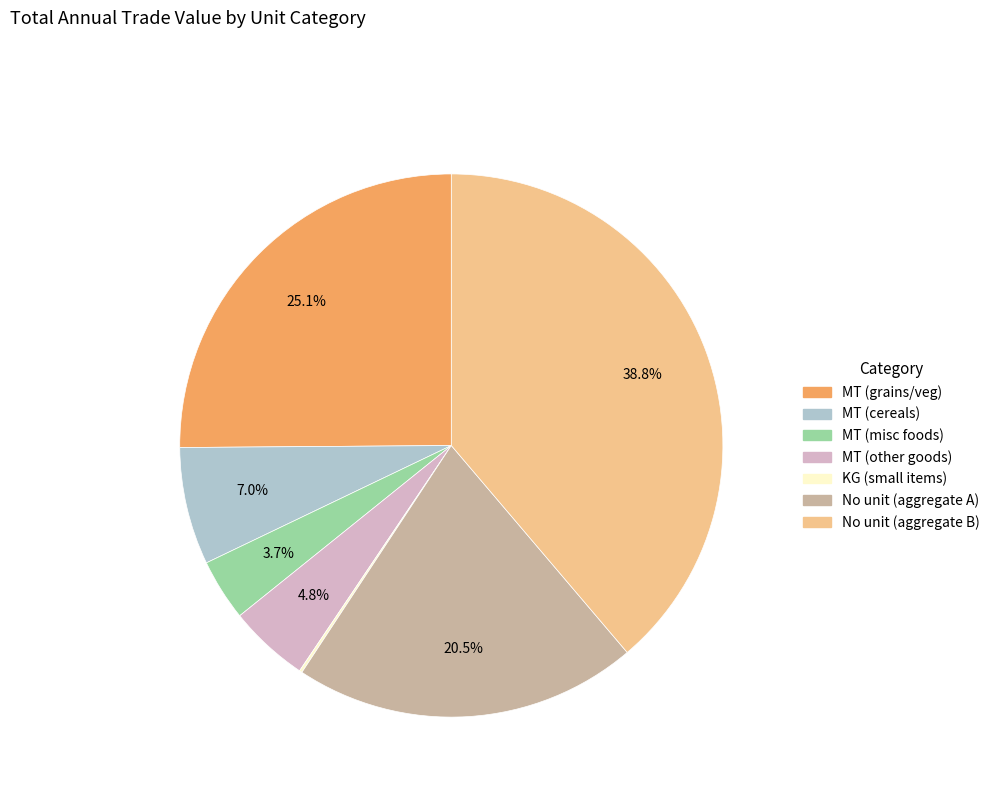

Does any single category account for the majority?

No